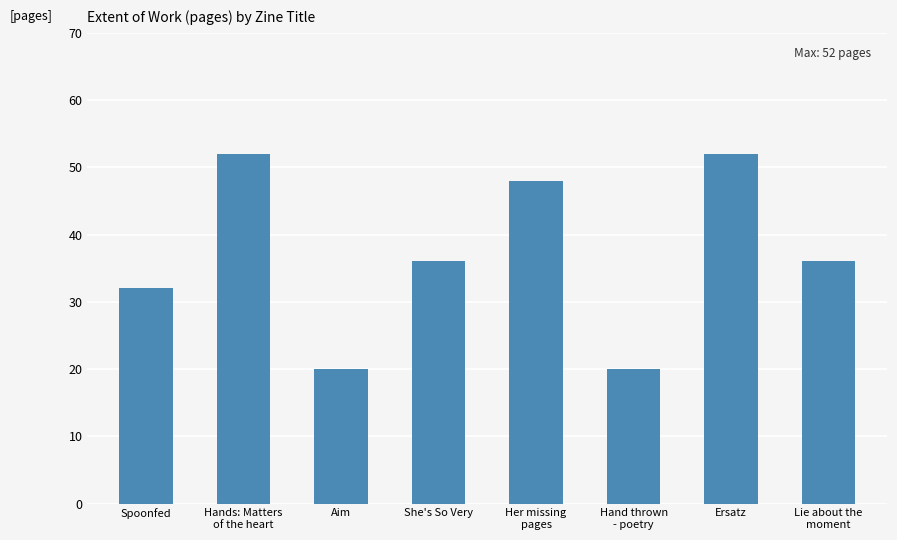

Reading right to left, what are all the values shown in this chart?

36	52	20	48	36	20	52	32